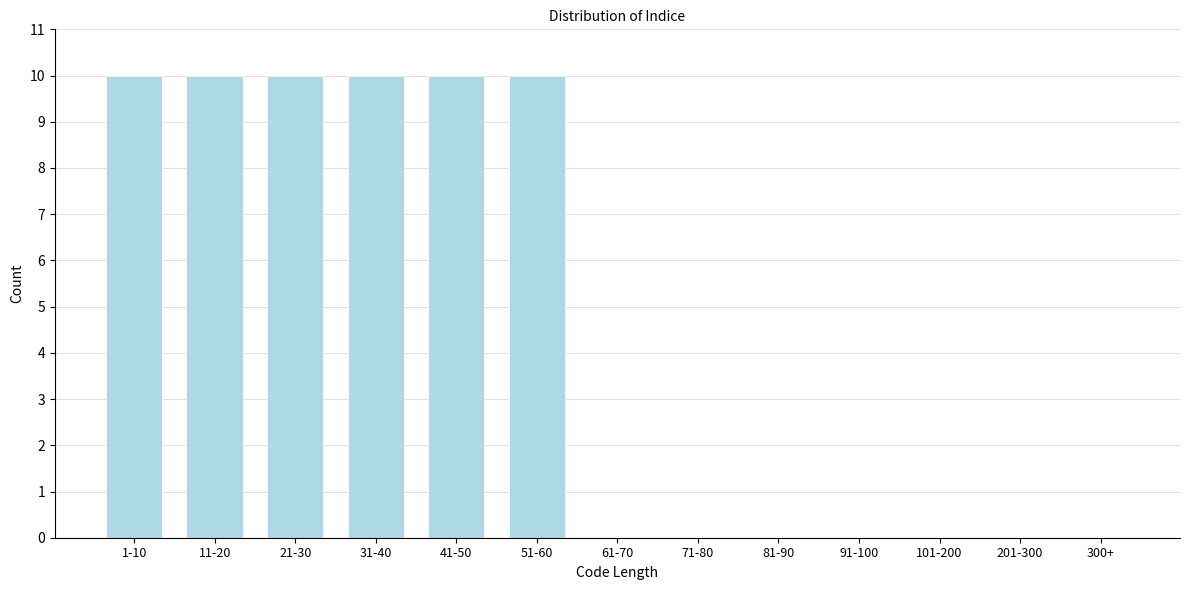

Reading left to right, extract all data points from this chart.

1-10=10	11-20=10	21-30=10	31-40=10	41-50=10	51-60=10	61-70=0	71-80=0	81-90=0	91-100=0	101-200=0	201-300=0	300+=0